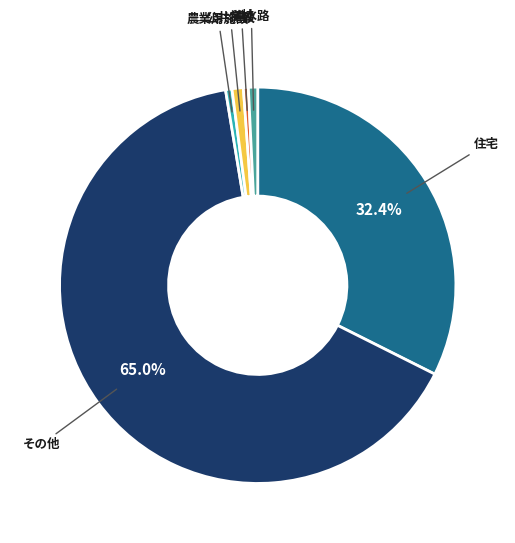

To the nearest percent, what is the average slice percentage?

17%